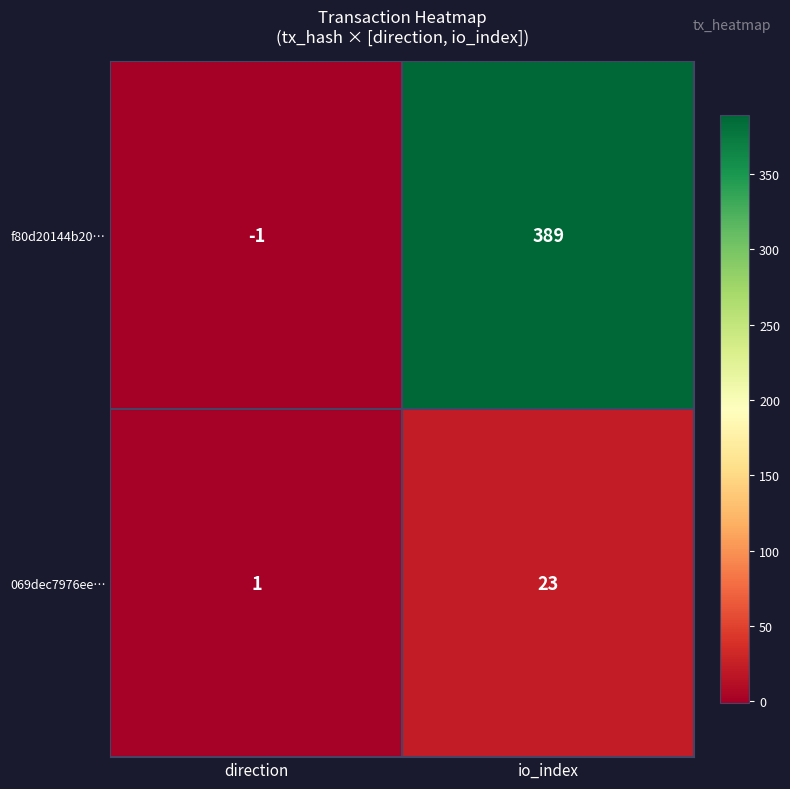

What is the difference between the 069dec7976ee… values at io_index and direction?

22